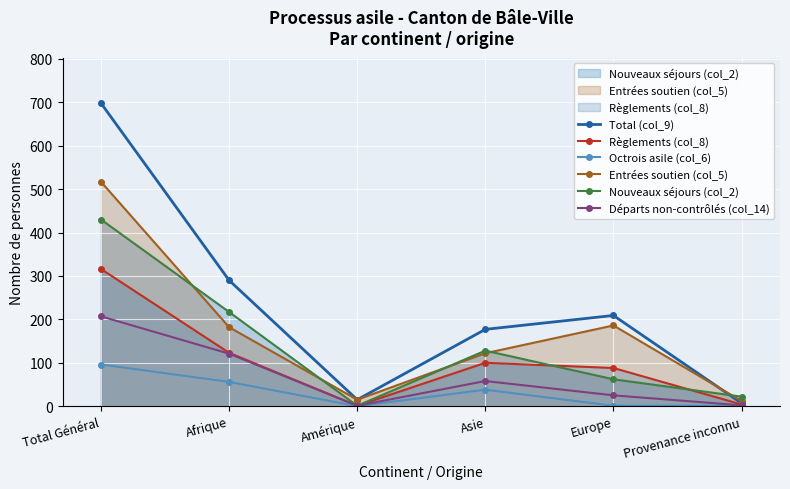

What is the sum of all Départs non-contrôlés (col_14) values?

414